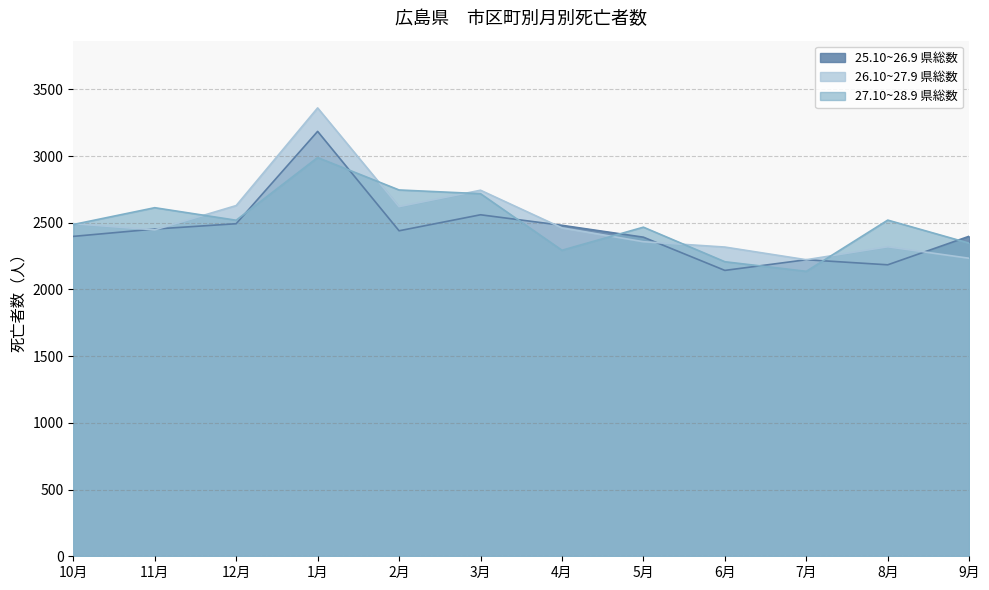

Which category has the lowest value in the 25.10~26.9 県総数 series?

6月